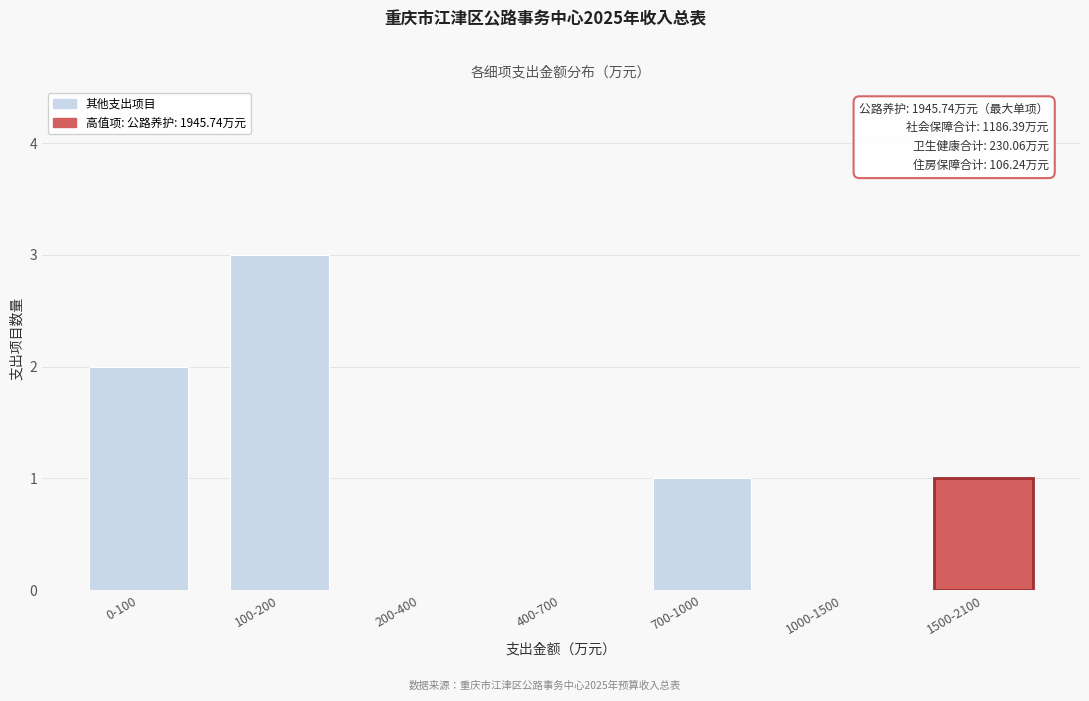

Reading left to right, extract all data points from this chart.

0-100=2	100-200=3	200-400=0	400-700=0	700-1000=1	1000-1500=0	1500-2100=1